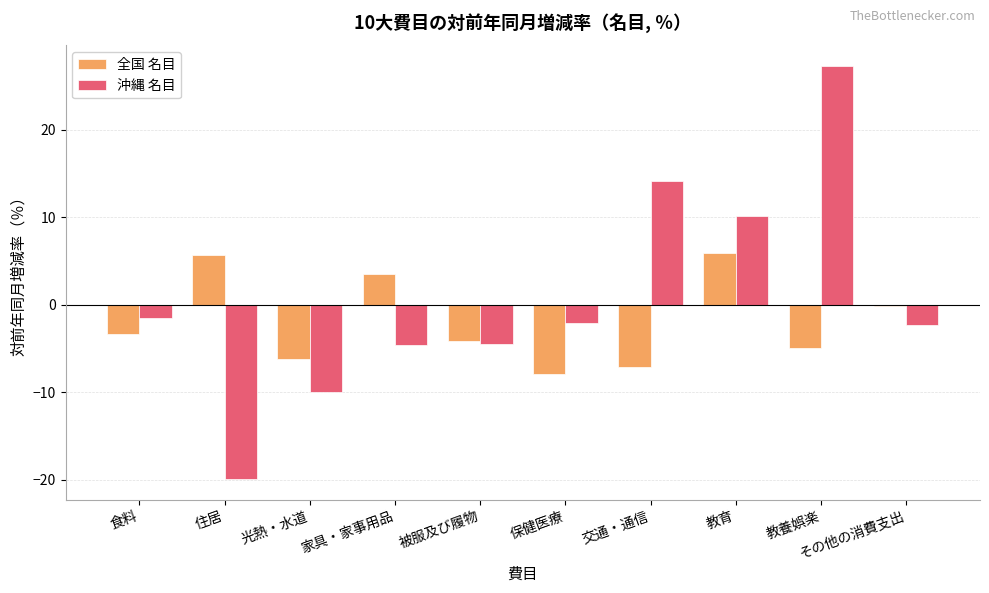

How many categories are shown in the chart?

10